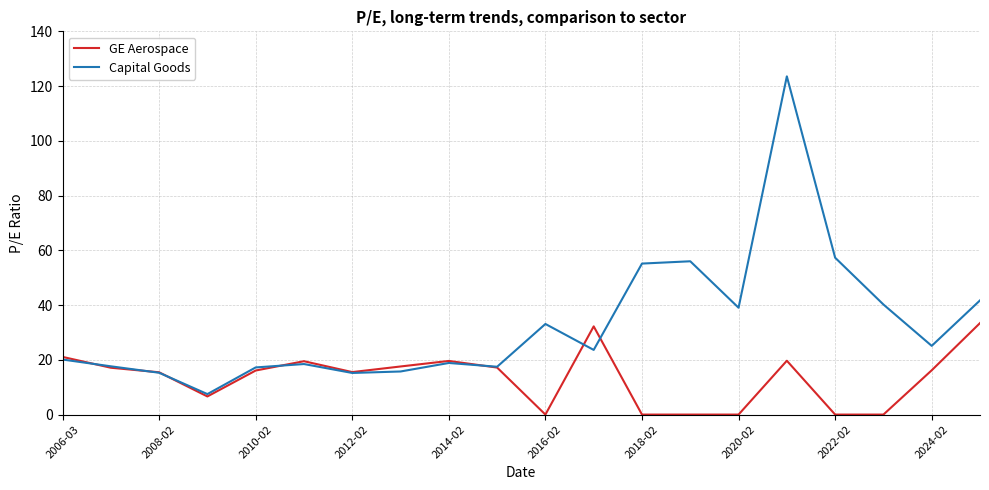

In Capital Goods, how many points are higher than both neighbors (excluding endpoints)?

5